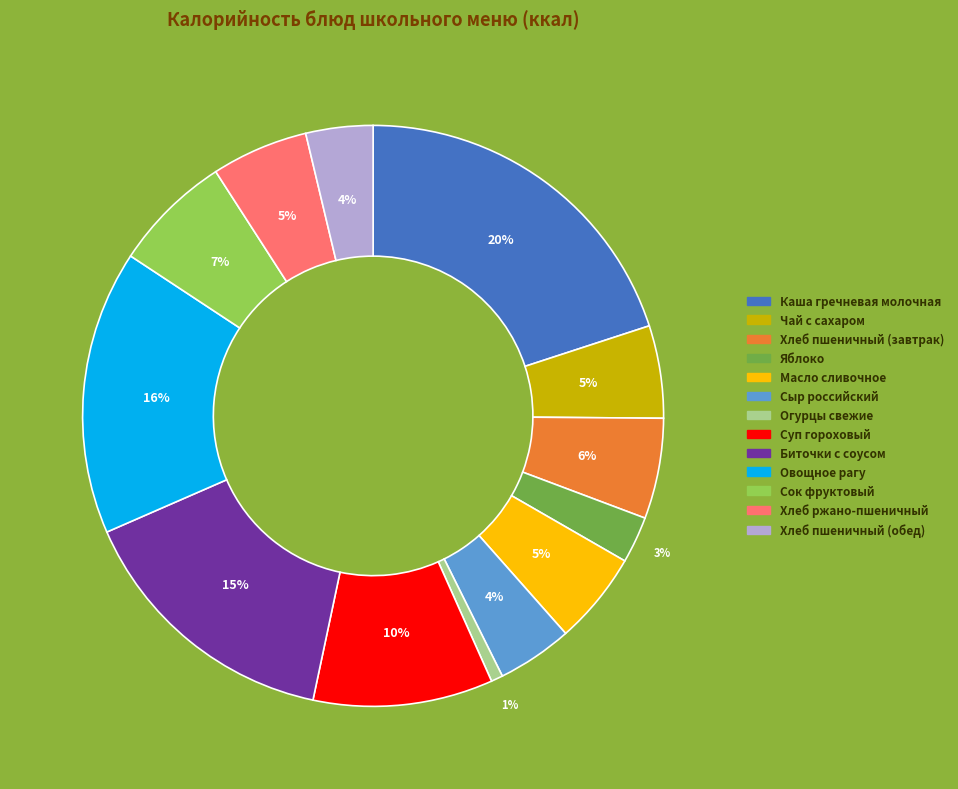

Is the sum of Суп гороховый and Яблоко greater than half?

No